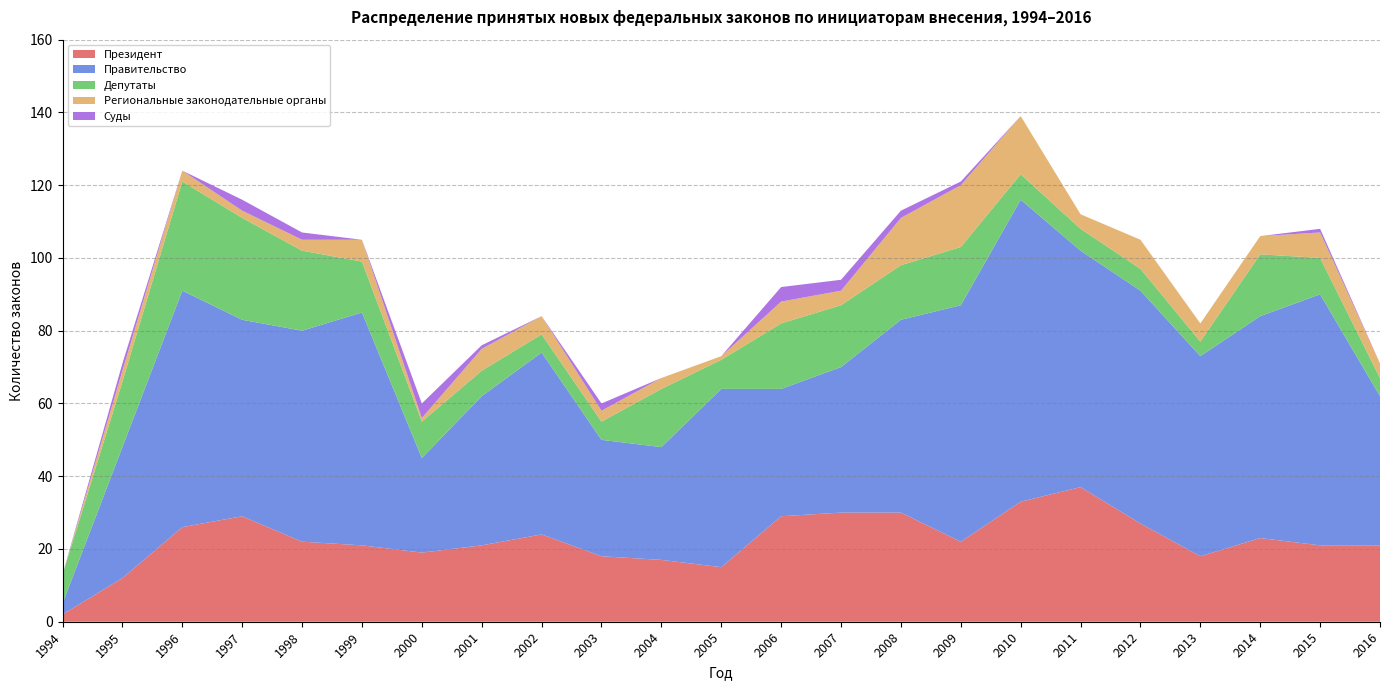

Reading right to left, what are all the values shown in this chart?

Президент: 2016=21	2015=21	2014=23	2013=18	2012=27	2011=37	2010=33	2009=22	2008=30	2007=30	2006=29	2005=15	2004=17	2003=18	2002=24	2001=21	2000=19	1999=21	1998=22	1997=29	1996=26	1995=12	1994=2
Правительство: 2016=41	2015=69	2014=61	2013=55	2012=64	2011=65	2010=83	2009=65	2008=53	2007=40	2006=35	2005=49	2004=31	2003=32	2002=50	2001=41	2000=26	1999=64	1998=58	1997=54	1996=65	1995=36	1994=3
Депутаты: 2016=5	2015=10	2014=17	2013=4	2012=6	2011=6	2010=7	2009=16	2008=15	2007=17	2006=18	2005=8	2004=16	2003=5	2002=5	2001=7	2000=10	1999=14	1998=22	1997=28	1996=30	1995=18	1994=8
Региональные законодательные органы: 2016=4	2015=7	2014=5	2013=5	2012=8	2011=4	2010=16	2009=17	2008=13	2007=4	2006=6	2005=1	2004=3	2003=3	2002=5	2001=6	2000=1	1999=6	1998=3	1997=2	1996=3	1995=3	1994=0
Суды: 2016=0	2015=1	2014=0	2013=0	2012=0	2011=0	2010=0	2009=1	2008=2	2007=3	2006=4	2005=0	2004=0	2003=2	2002=0	2001=1	2000=4	1999=0	1998=2	1997=3	1996=0	1995=2	1994=0